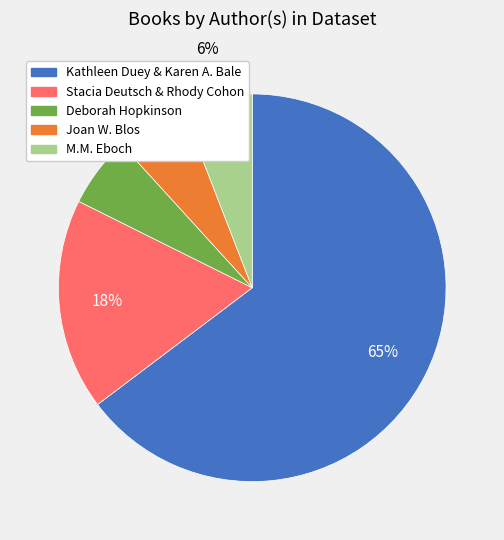

Which has a higher value, Deborah Hopkinson or Kathleen Duey & Karen A. Bale?

Kathleen Duey & Karen A. Bale